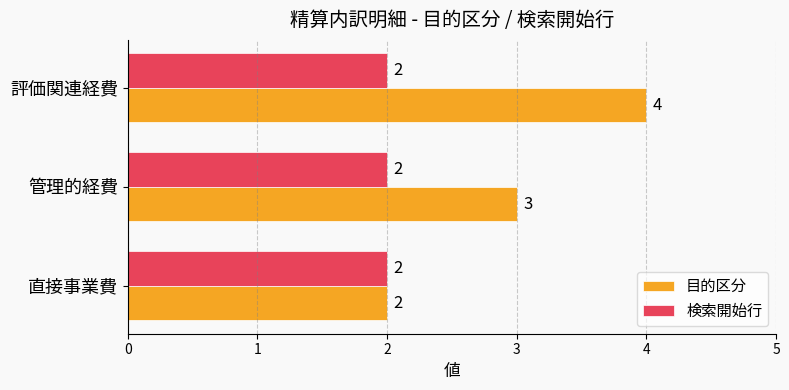

What is the total value across all series at 評価関連経費?

6